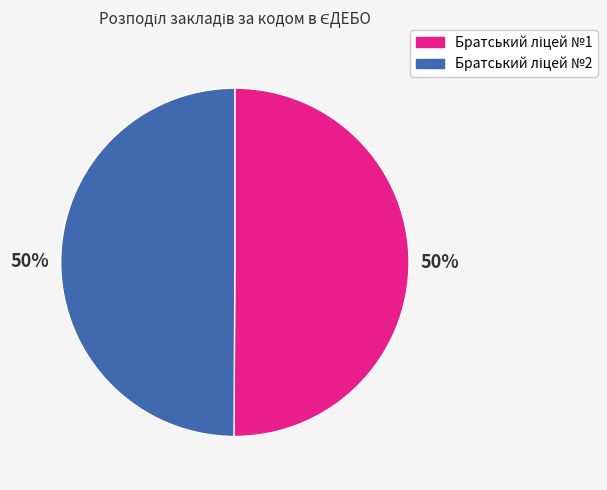

To the nearest percent, what is the average slice percentage?

50%